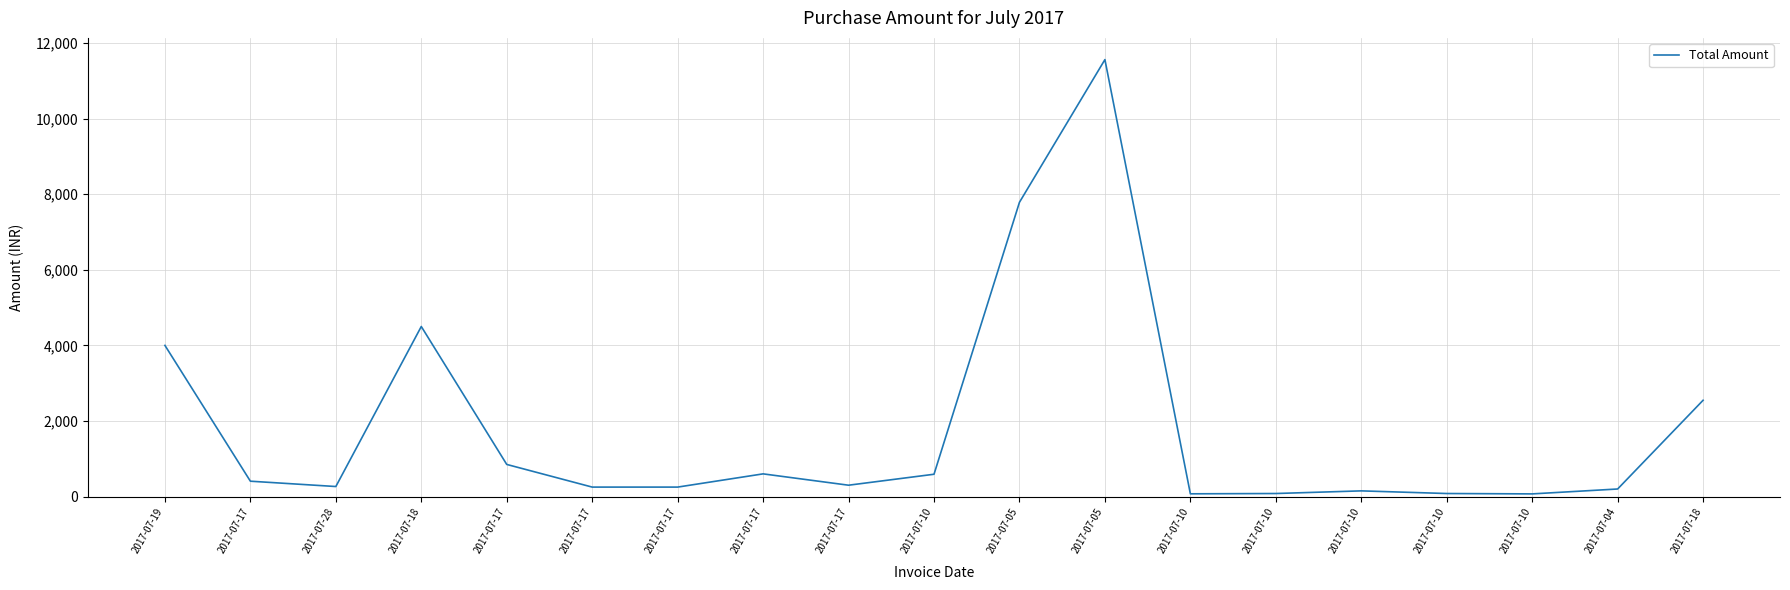

Reading left to right, extract all data points from this chart.

2017-07-19=4000.0	2017-07-17=406.0	2017-07-28=265.0	2017-07-18=4500.0	2017-07-17=849.6	2017-07-17=250.0	2017-07-17=250.0	2017-07-17=600.0	2017-07-17=300.0	2017-07-10=590.0	2017-07-05=7788.0	2017-07-05=11564.0	2017-07-10=72.0	2017-07-10=80.0	2017-07-10=150.0	2017-07-10=80.0	2017-07-10=70.0	2017-07-04=199.7	2017-07-18=2548.0